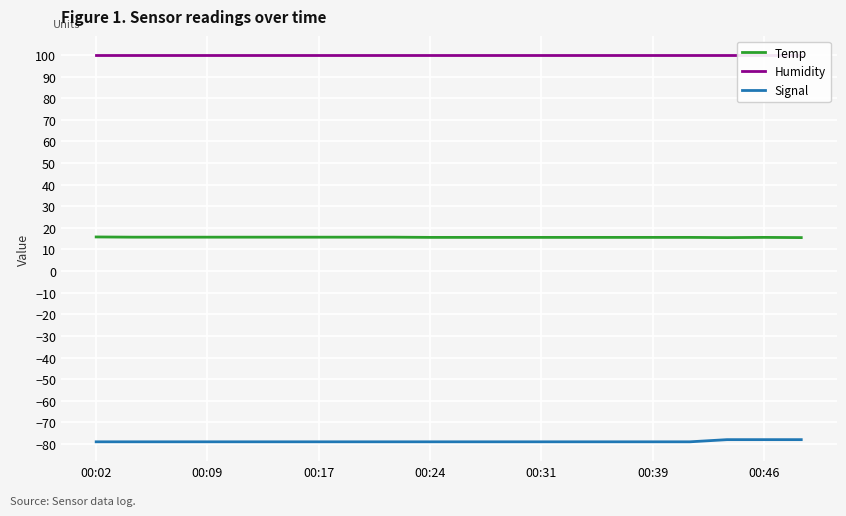

True or false: Signal and Temp cross at least once.

False